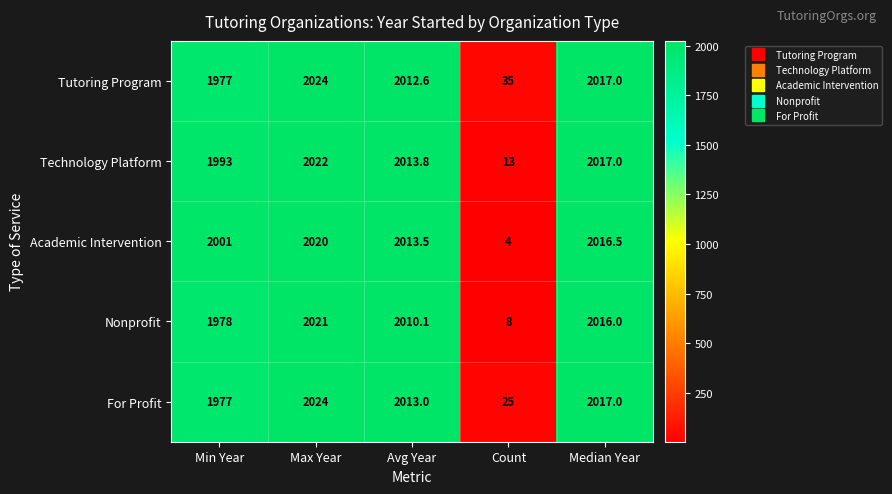

Which label corresponds to the largest value in the chart?

Max Year